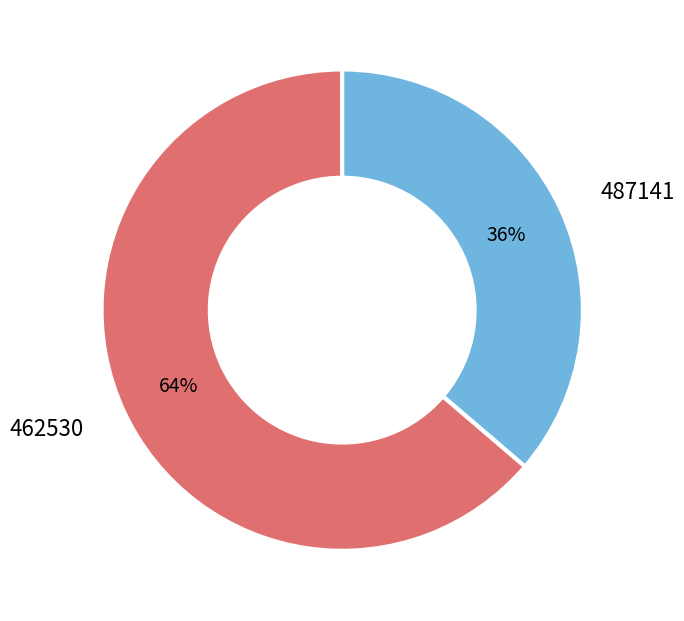

Is it true that 462530 is 52% of the pie?

False